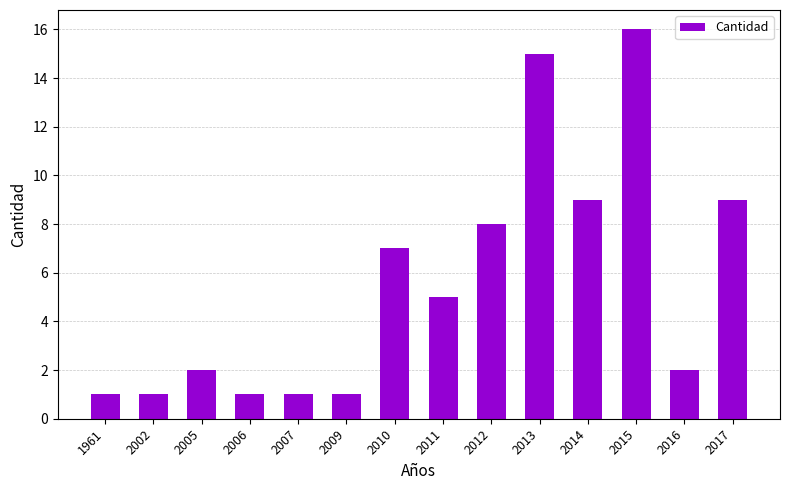

What is the minimum value shown in the chart?

1